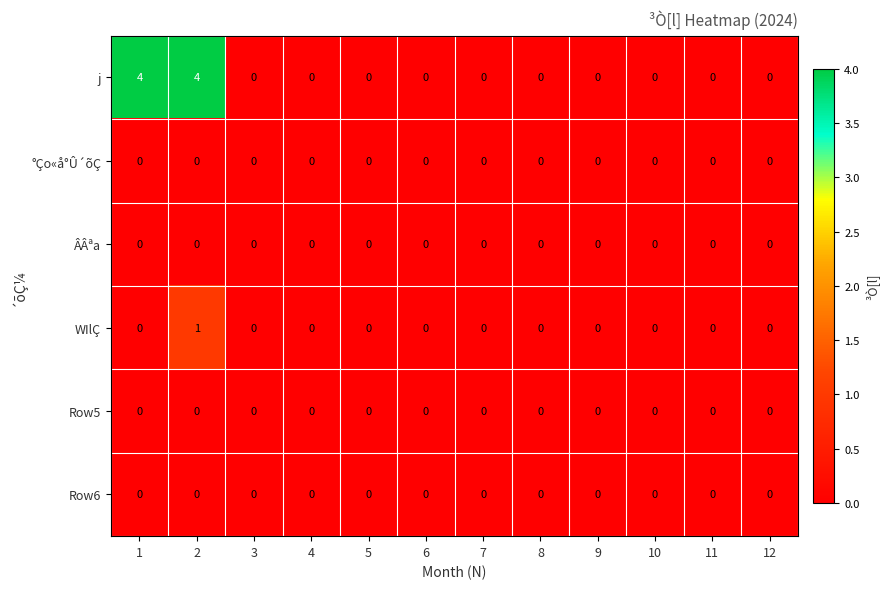

What is the difference between the highest and lowest values at 1?

4